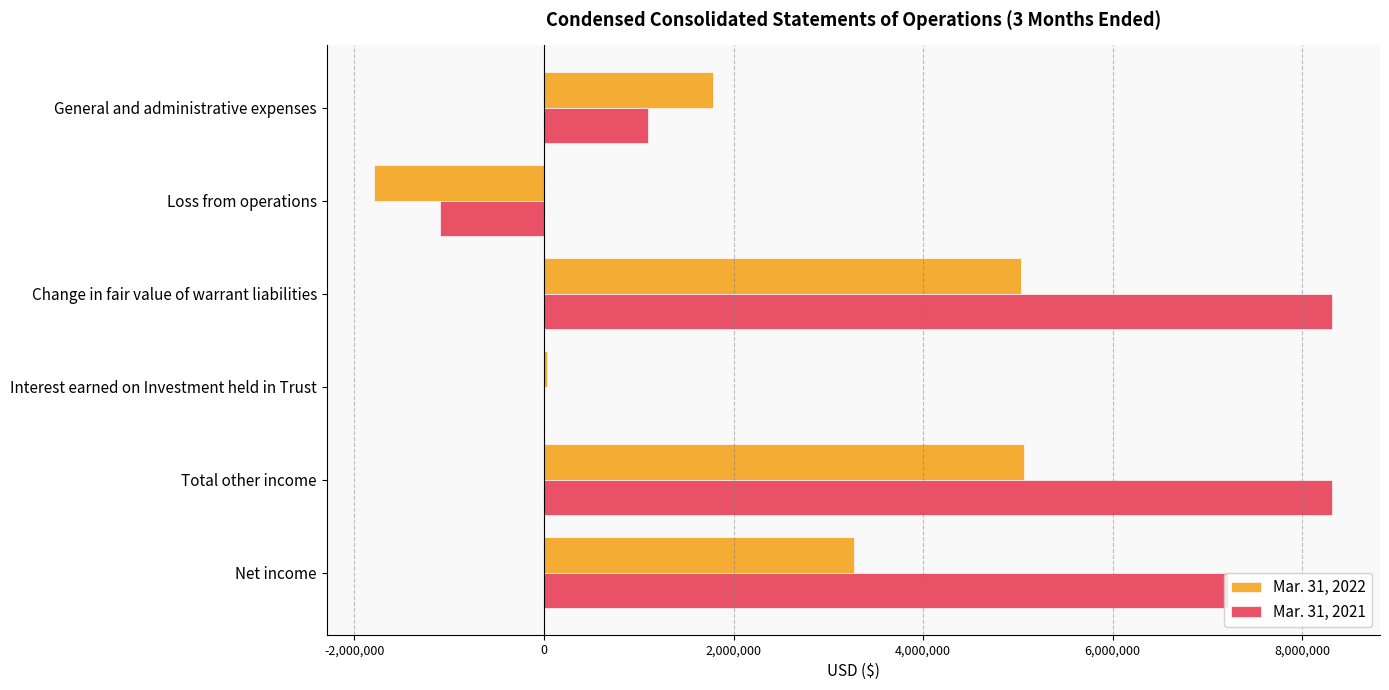

The Mar. 31, 2021 series shows 1096392 at General and administrative expenses. True or false?

True